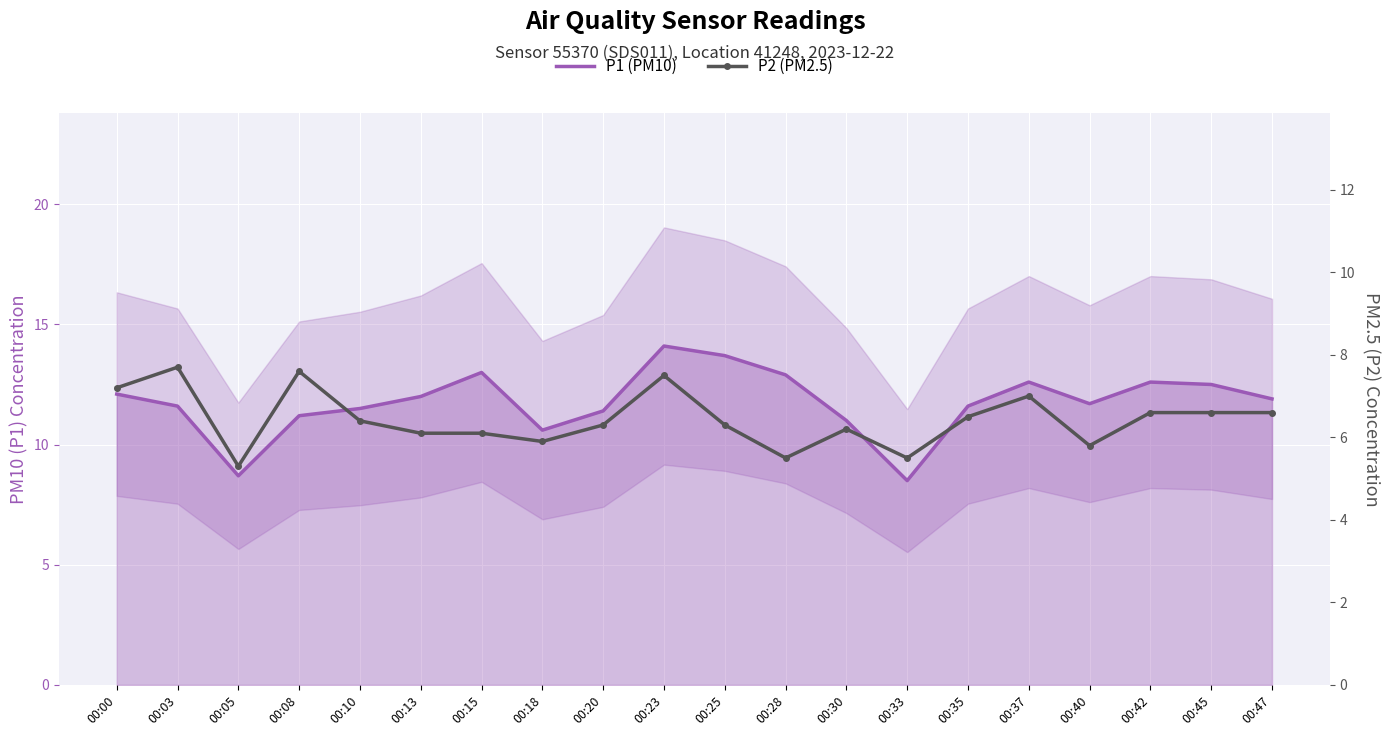

How many values in the P1 (PM10) series are below 11?

3